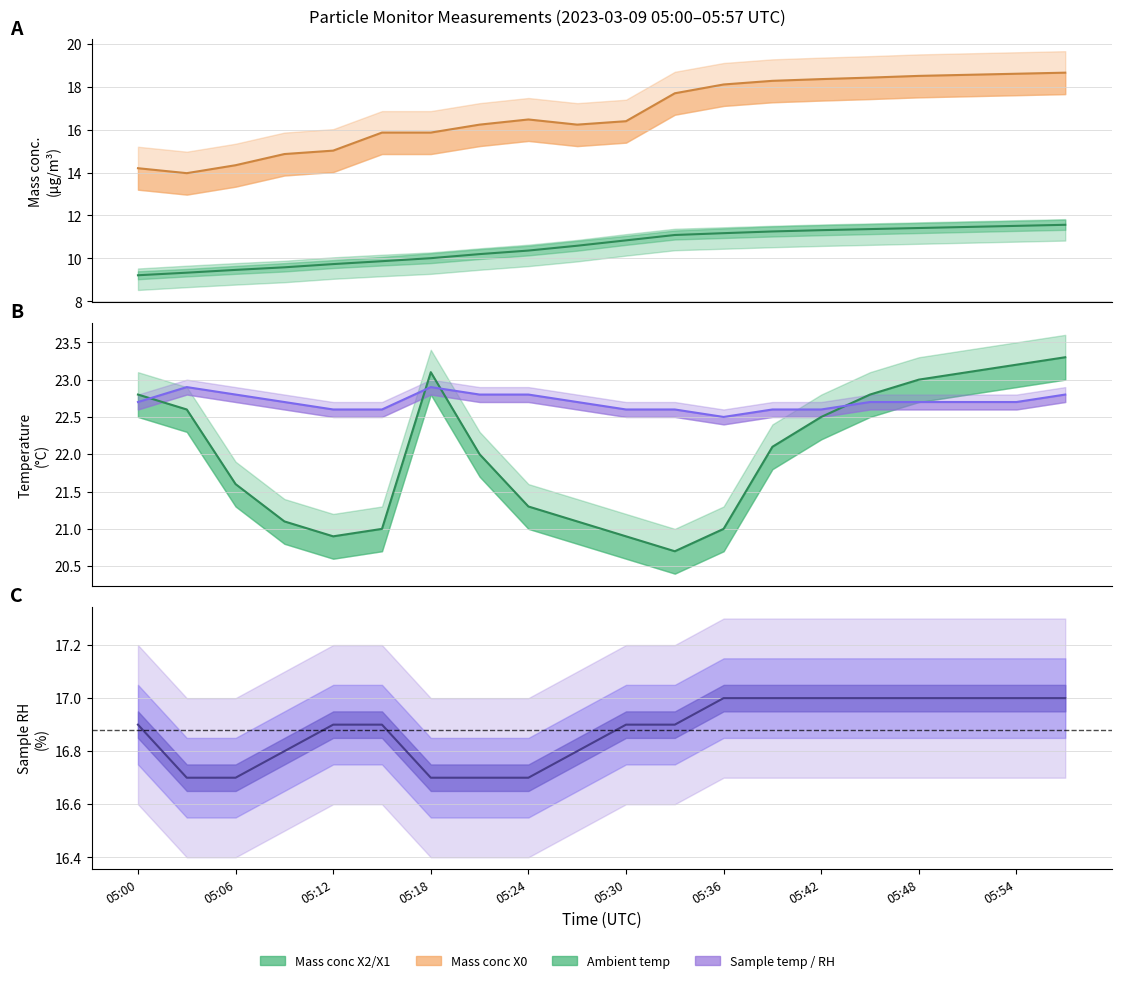

Is this an area chart (filled region under the line)?

No